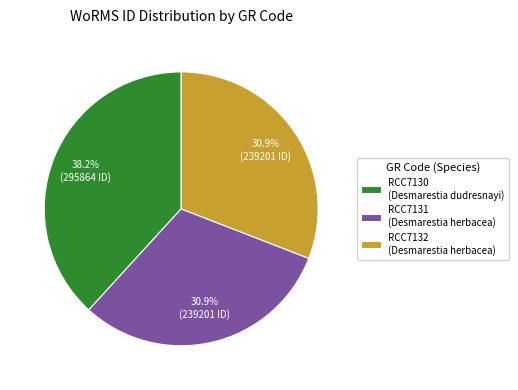

To the nearest percent, what percentage of the pie is RCC7131?

31%